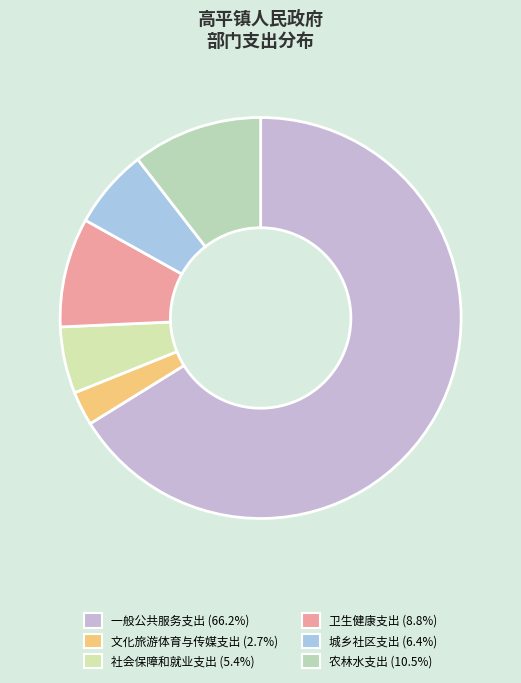

How many segments does this pie chart have?

6